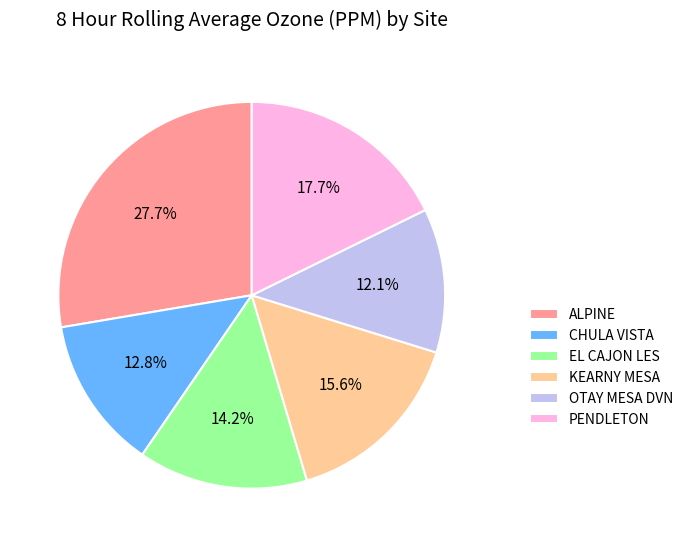

Is it true that PENDLETON is 18% of the pie?

True